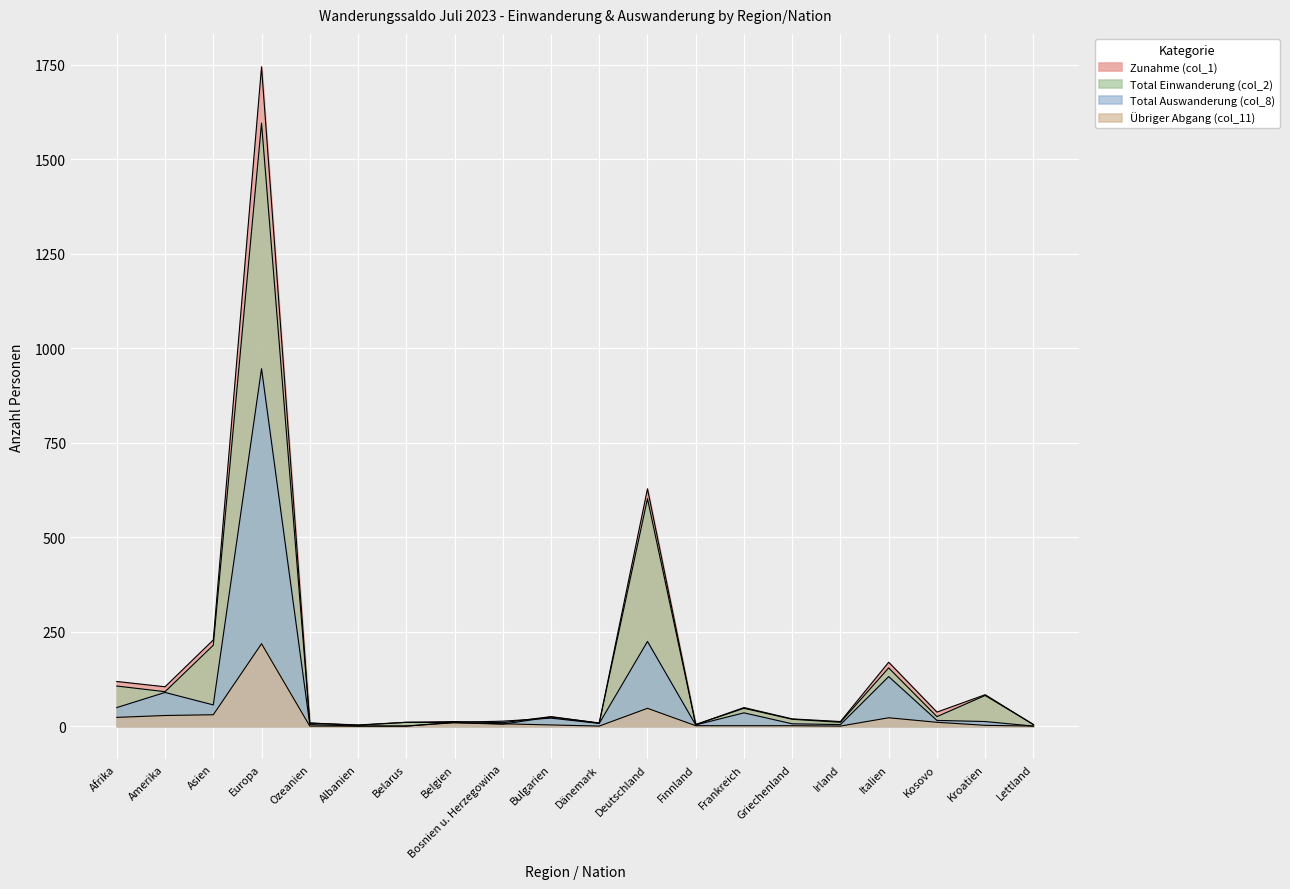

Reading left to right, transcribe all the data shown in this chart.

Zunahme (col_1): 118	104	228	1745	8	3	10	12	9	25	8	628	4	49	19	12	169	37	83	4
Total Einwanderung (col_2): 106	91	214	1596	8	2	10	9	5	24	8	602	4	47	18	10	154	25	81	4
Total Auswanderung (col_8): 49	89	56	946	4	0	0	10	13	21	7	224	3	35	6	4	131	15	12	0
Übriger Abgang (col_11): 23	28	30	218	0	0	0	9	6	3	0	47	1	1	1	0	22	10	2	0